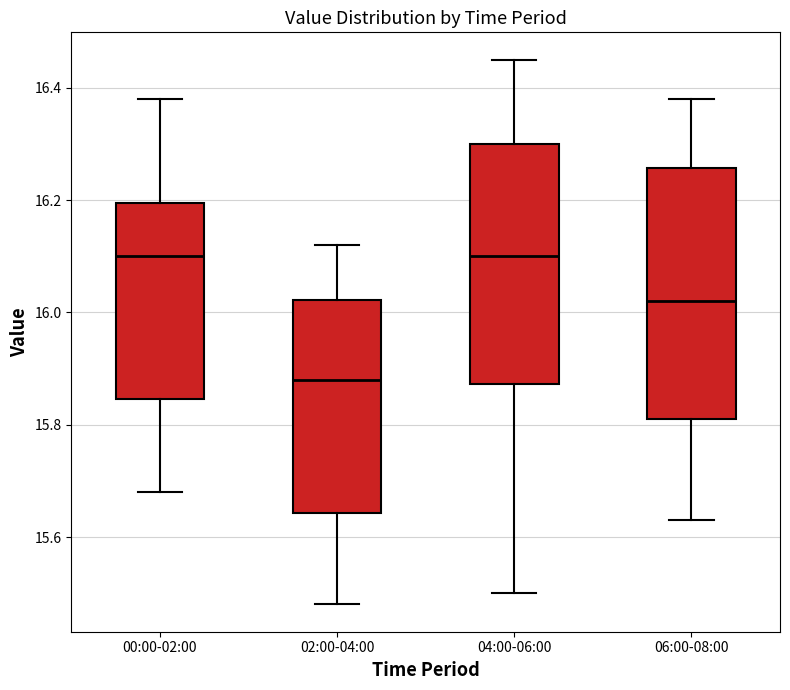

Reading left to right, read every box against the y-axis: the position of its median line, the range the box covers, and the ends of its whiskers. The values are not printed on the chart, so give them approximately, as read against the axis.

00:00-02:00: median 16.10, box 15.84 to 16.20, whiskers 15.68 to 16.38
02:00-04:00: median 15.88, box 15.64 to 16.02, whiskers 15.48 to 16.12
04:00-06:00: median 16.10, box 15.88 to 16.30, whiskers 15.50 to 16.46
06:00-08:00: median 16.02, box 15.82 to 16.26, whiskers 15.64 to 16.38